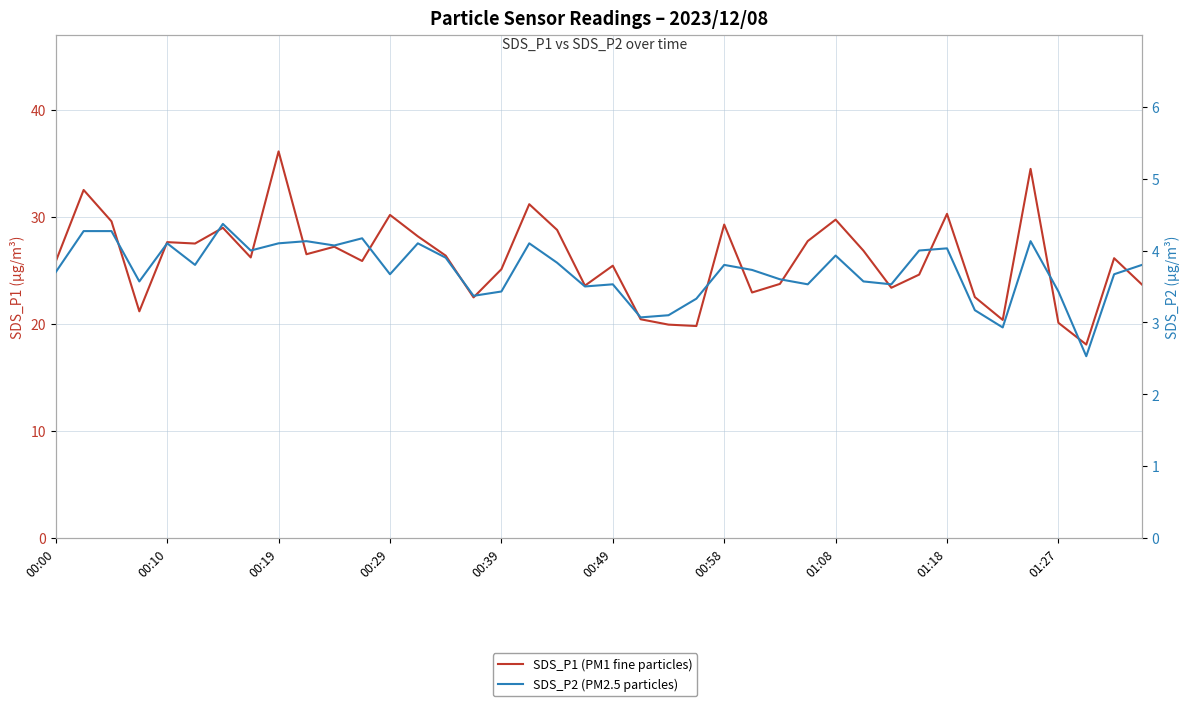

Reading right to left, extract all data points from this chart.

SDS_P1 (PM1 fine particles): 23.7	26.1	18.1	20.1	34.5	20.4	22.5	30.3	24.6	23.4	26.8	29.7	27.7	23.7	22.9	29.3	19.8	19.9	20.4	25.4	23.6	28.8	31.2	25.1	22.5	26.4	28.2	30.2	25.9	27.2	26.5	36.1	26.2	29.0	27.5	27.6	21.2	29.6	32.5	25.8
SDS_P2 (PM2.5 particles): 3.8	3.7	2.5	3.4	4.1	2.9	3.2	4.0	4.0	3.5	3.6	3.9	3.5	3.6	3.7	3.8	3.3	3.1	3.1	3.5	3.5	3.8	4.1	3.4	3.4	3.9	4.1	3.7	4.2	4.1	4.1	4.1	4.0	4.4	3.8	4.1	3.6	4.3	4.3	3.7